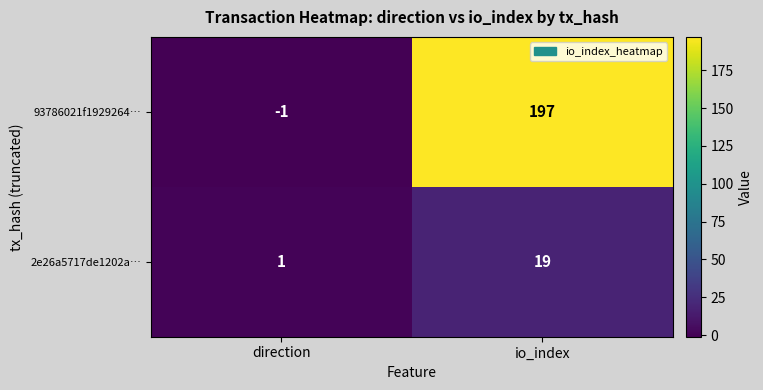

Is the value of 93786021f1929264… at io_index greater than the value of 2e26a5717de1202a… at direction?

Yes